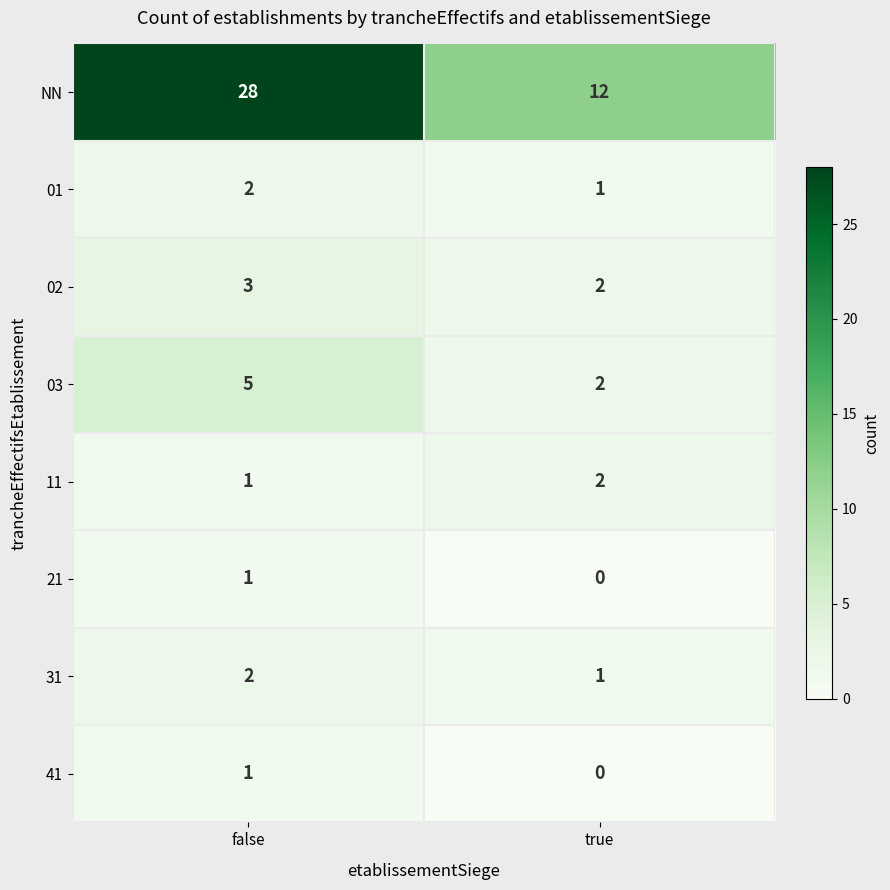

Which label corresponds to the smallest value in the chart?

true